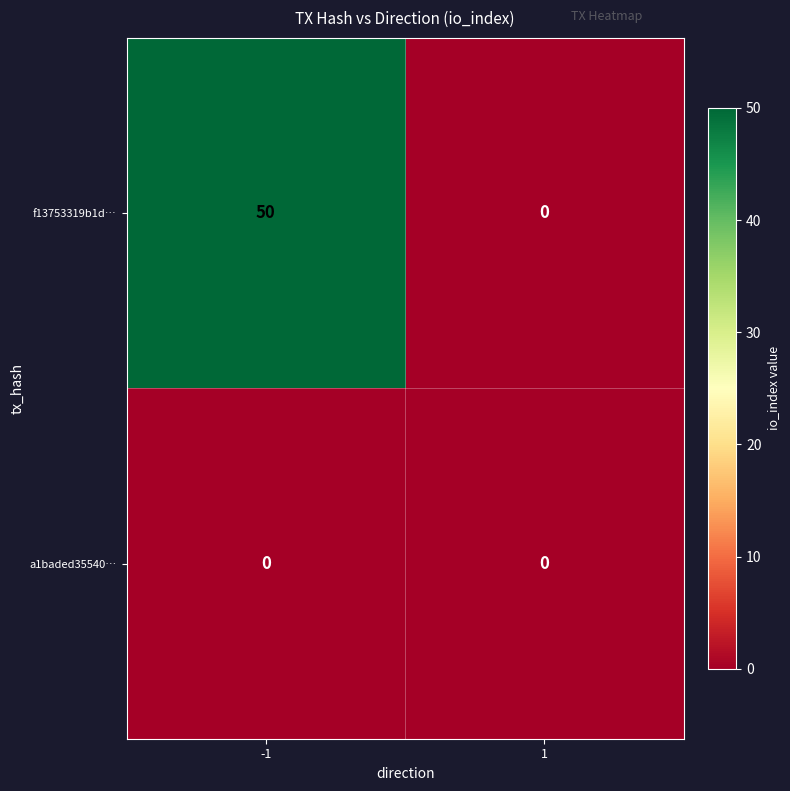

What is the difference between the maximum and minimum values in the f13753319b1d… series?

50